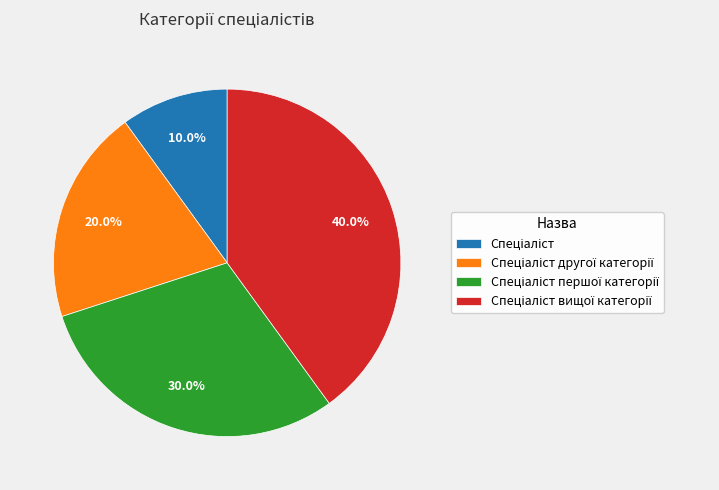

To the nearest percent, what is the difference between the largest and smallest slice percentages?

30%